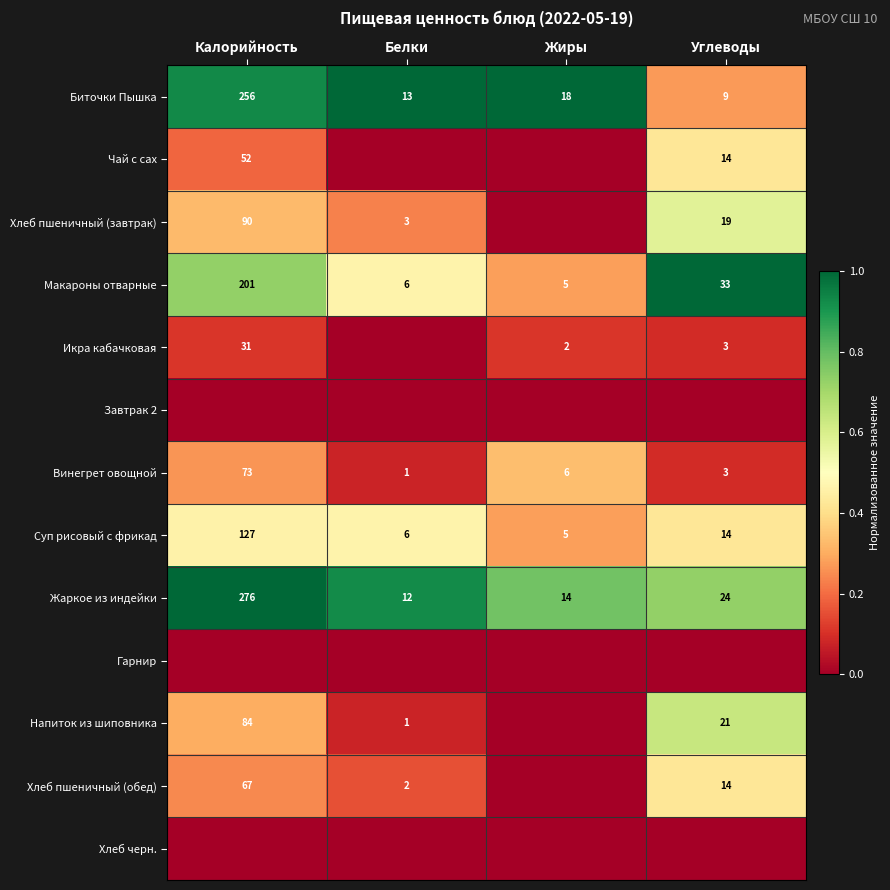

At which label is Суп рисовый с фрикад closest to 66?

Углеводы